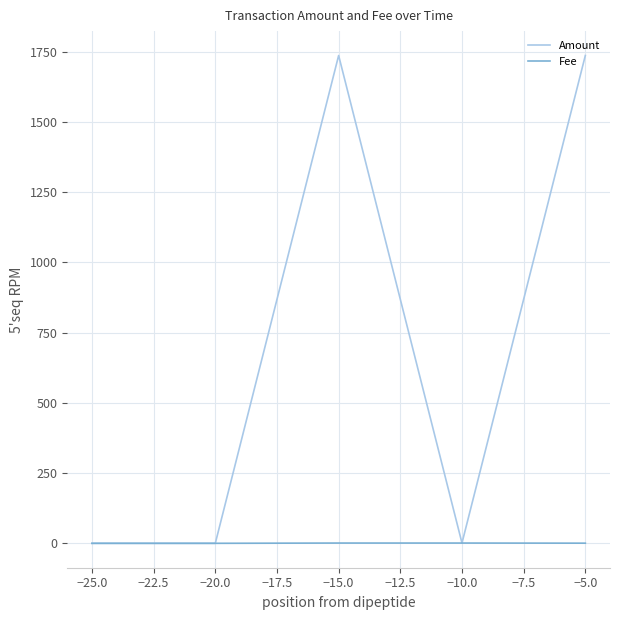

Which series changed the most between −25.0 and −5.0?

Amount